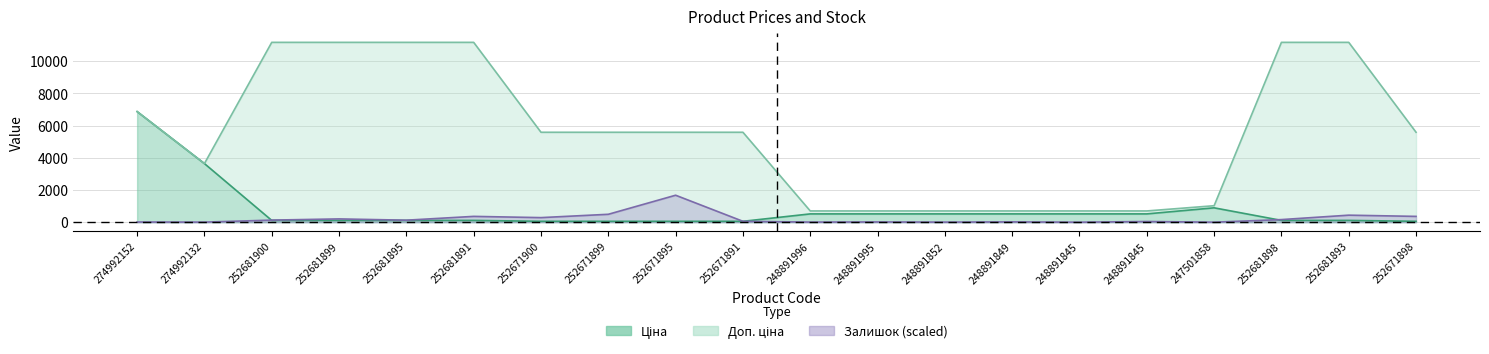

List the series in order of their peak value, lowest first.

Залишок, Ціна, Доп. ціна